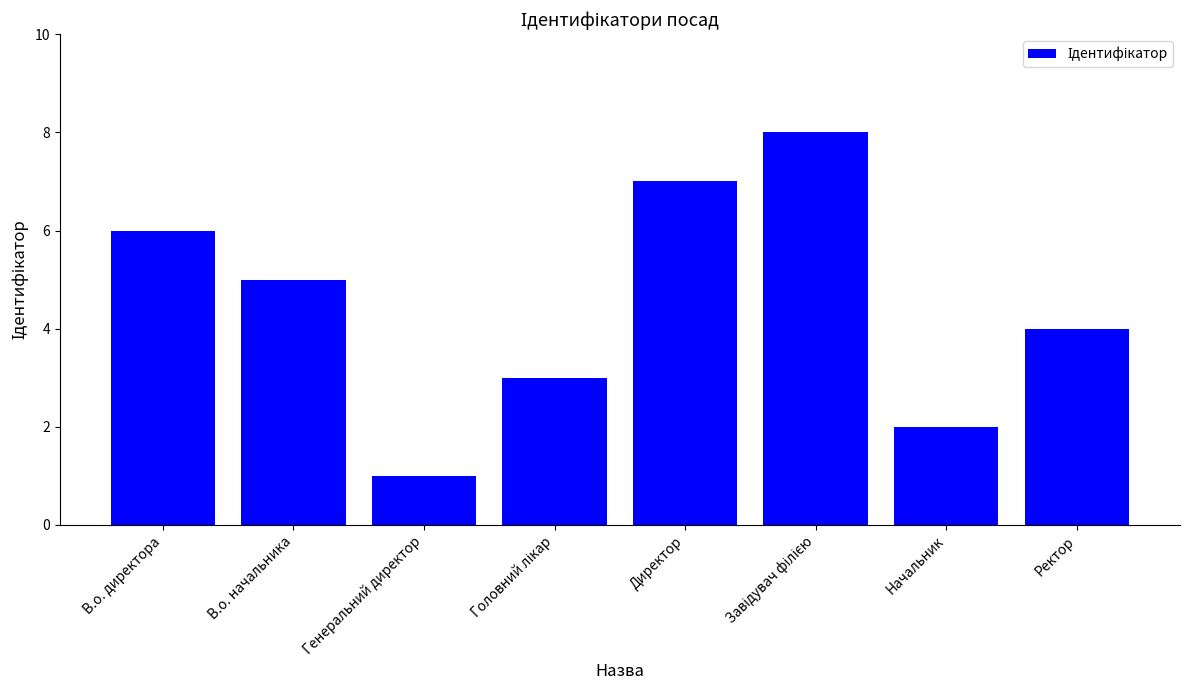

What is the greatest value displayed?

8